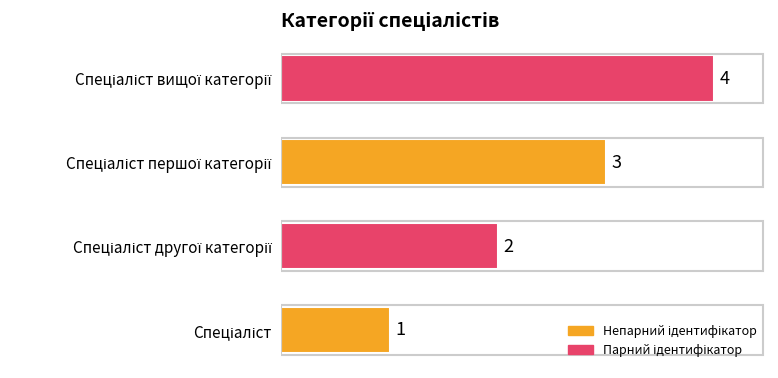

What is the difference between the maximum and minimum values?

3